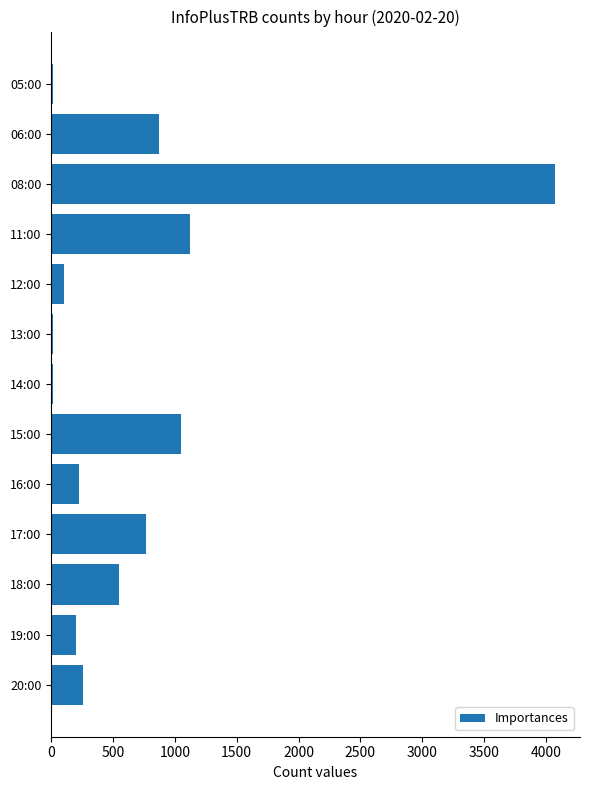

What is the difference between the second highest and minimum values?

1107